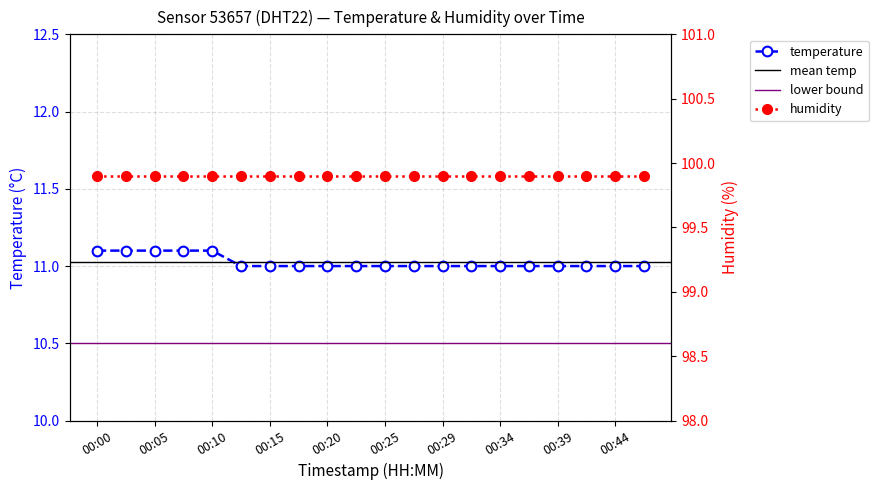

Reading right to left, list all the values displayed in this chart.

11.0	11.0	11.0	11.0	11.0	11.0	11.0	11.0	11.0	11.0	11.0	11.0	11.0	11.0	11.0	11.1	11.1	11.1	11.1	11.1